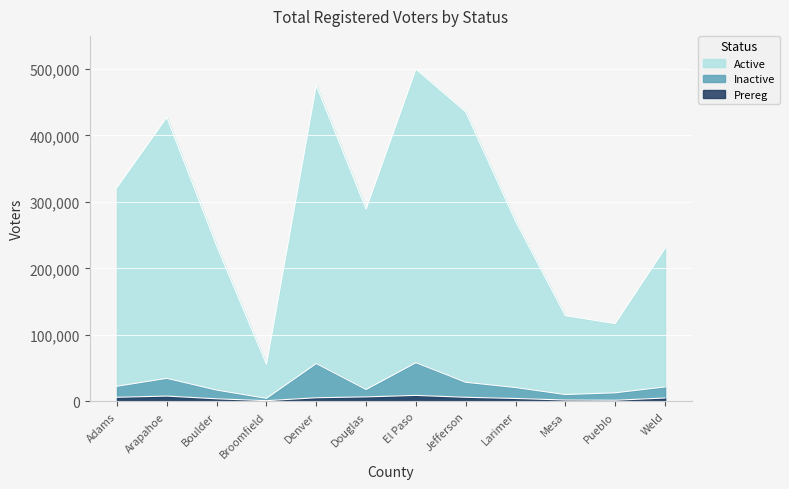

At which label does Prereg first exceed 5457?

Adams